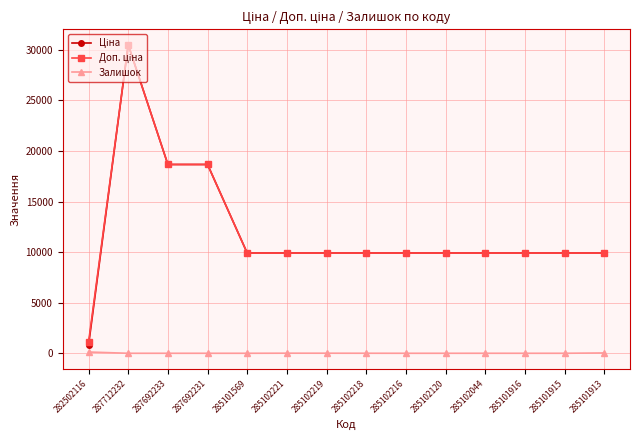

The Залишок series shows 0.0 at 285101915. True or false?

True